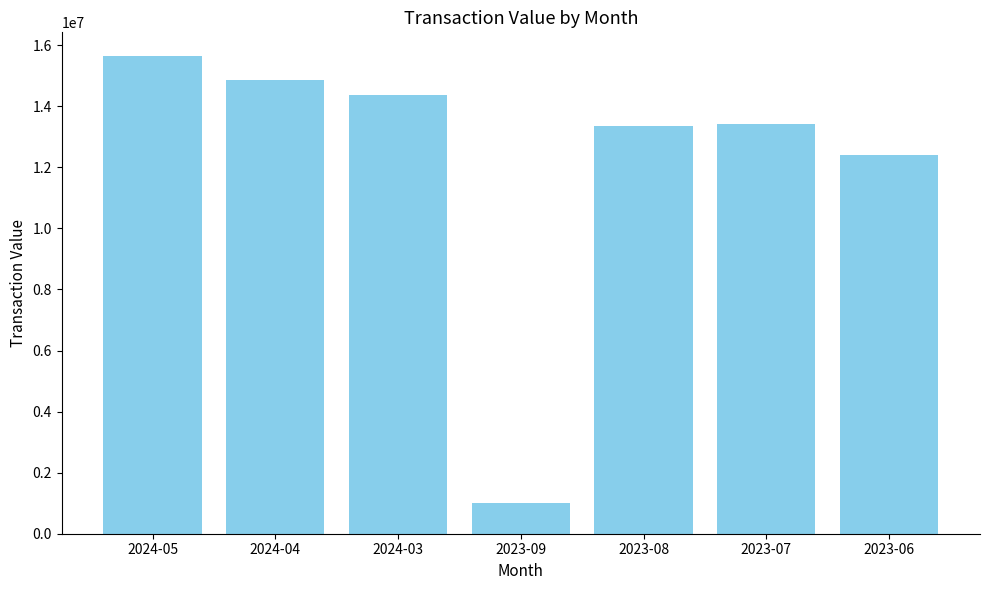

How many data points are less than 13432747?

3